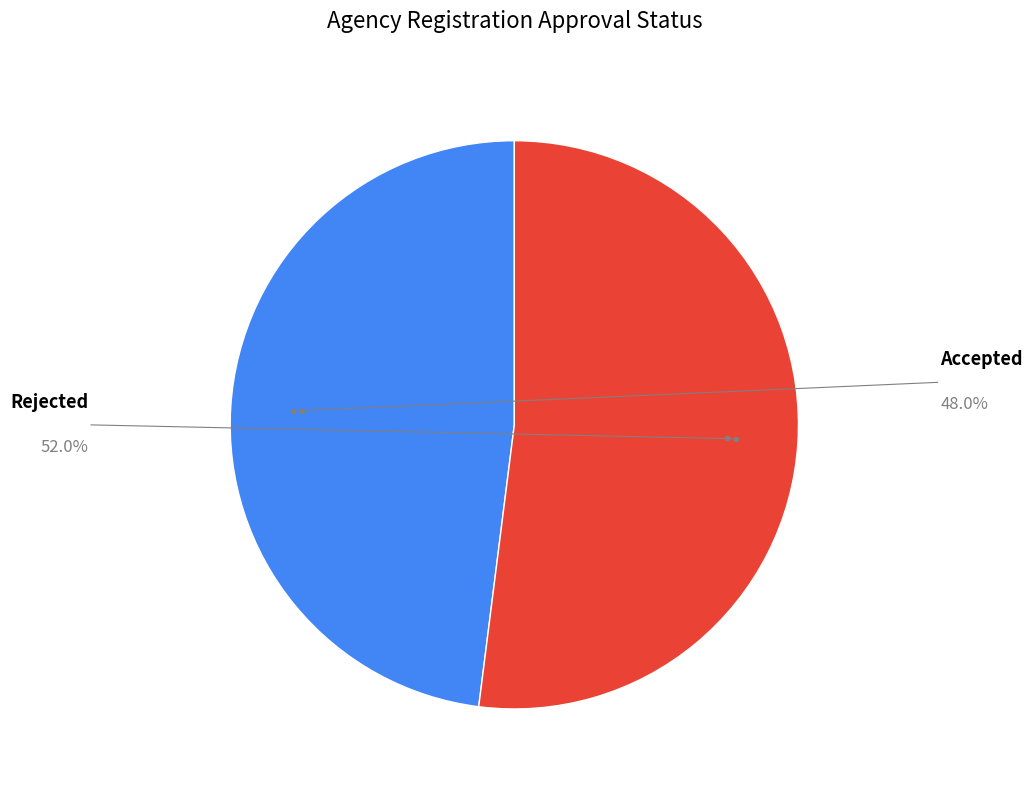

Is it true that Rejected is 52% of the pie?

True